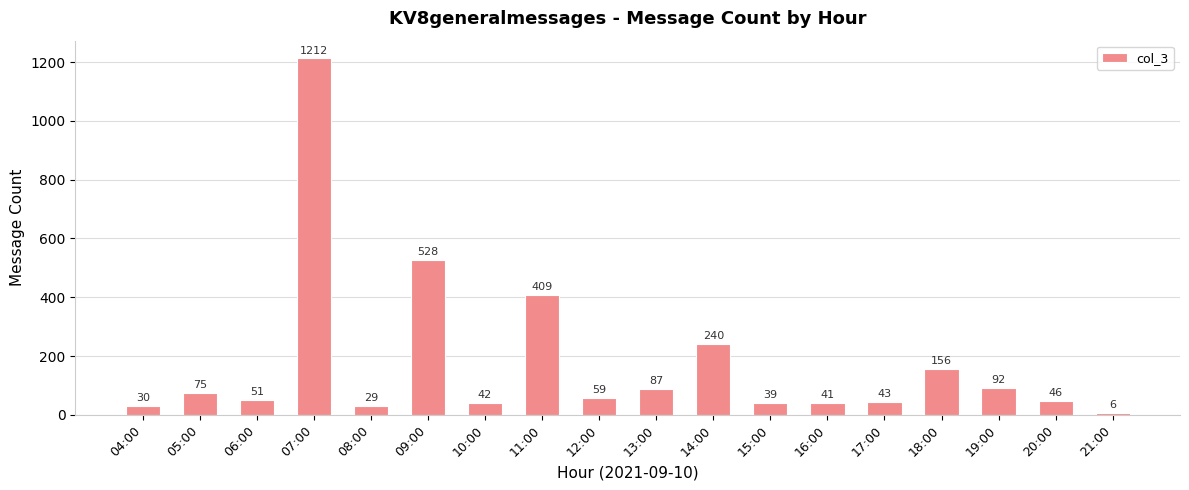

What is the difference between the values at 09:00 and 12:00?

469